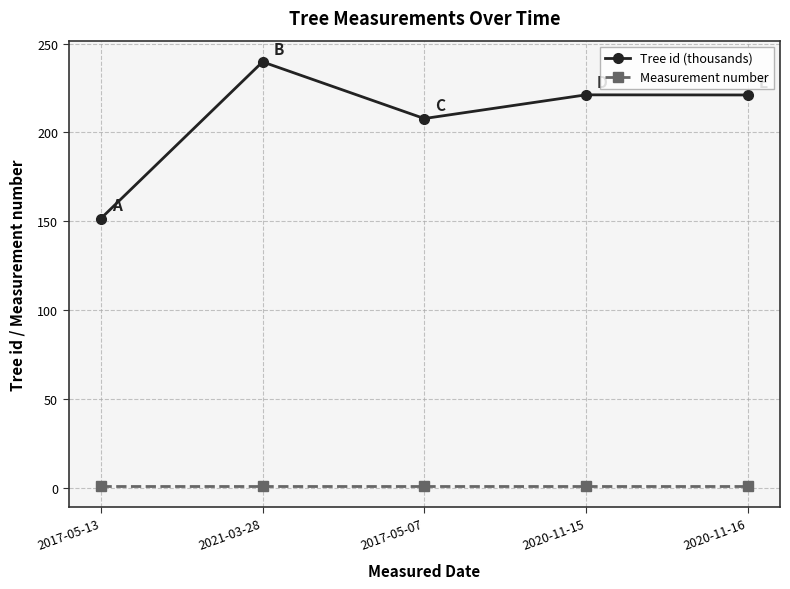

What is the sum of all Tree id (thousands) values?

1041.2